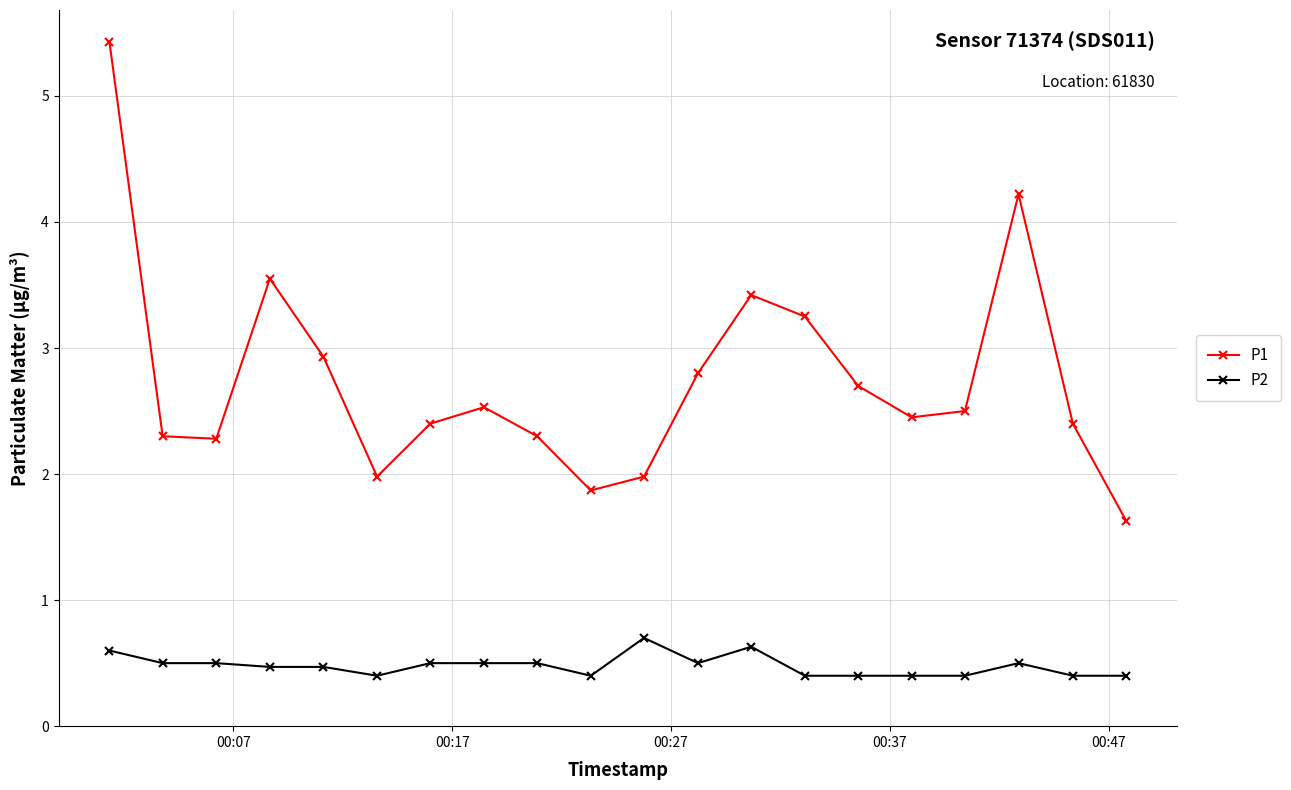

How many lines are shown in the chart?

2